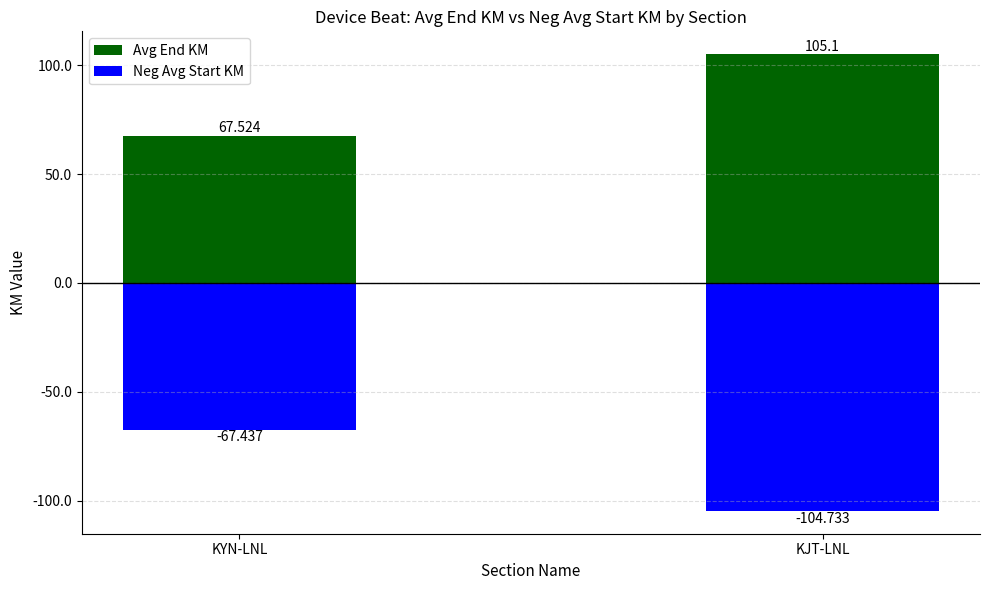

Where does the Avg End KM series first go above 105?

KJT-LNL